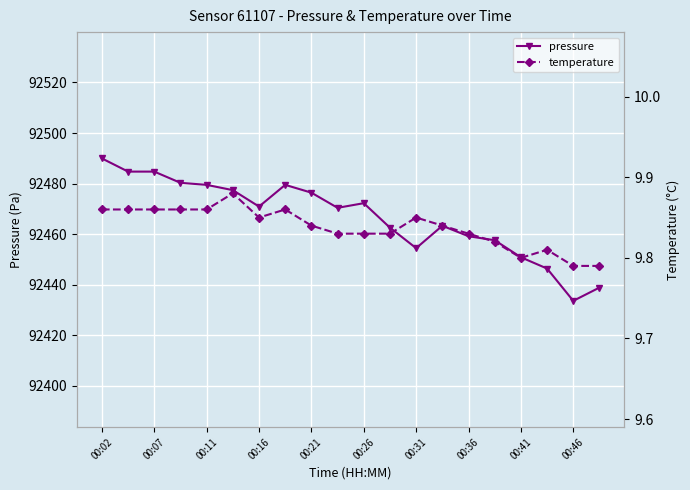

The pressure series shows 92472.2 at 00:26. True or false?

True